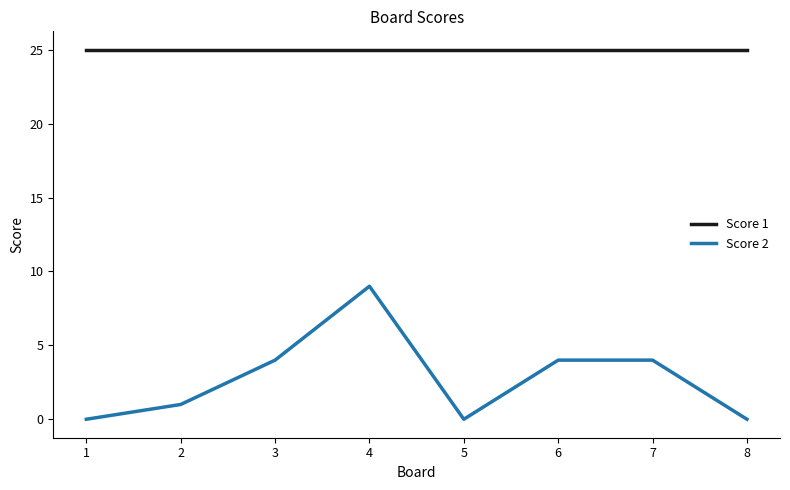

At which category is the sum across all series the highest?

4